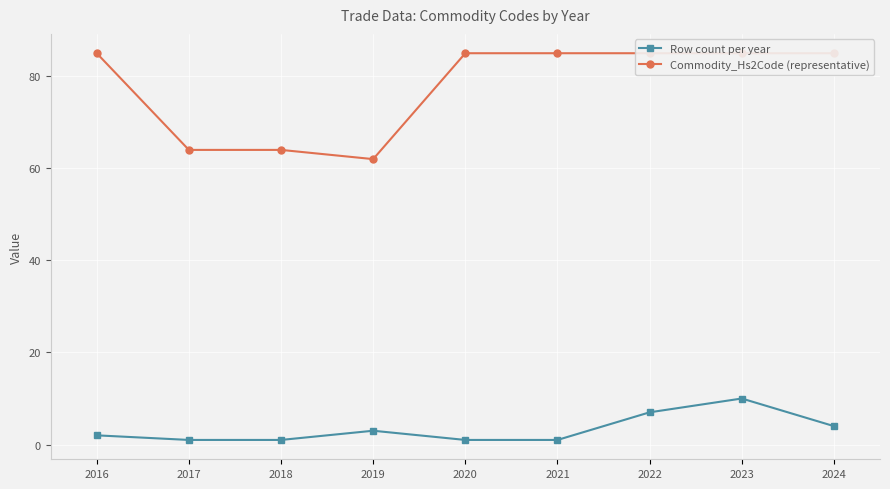

List the series in order of their overall mean, highest first.

Commodity_Hs2Code (representative), Row count per year